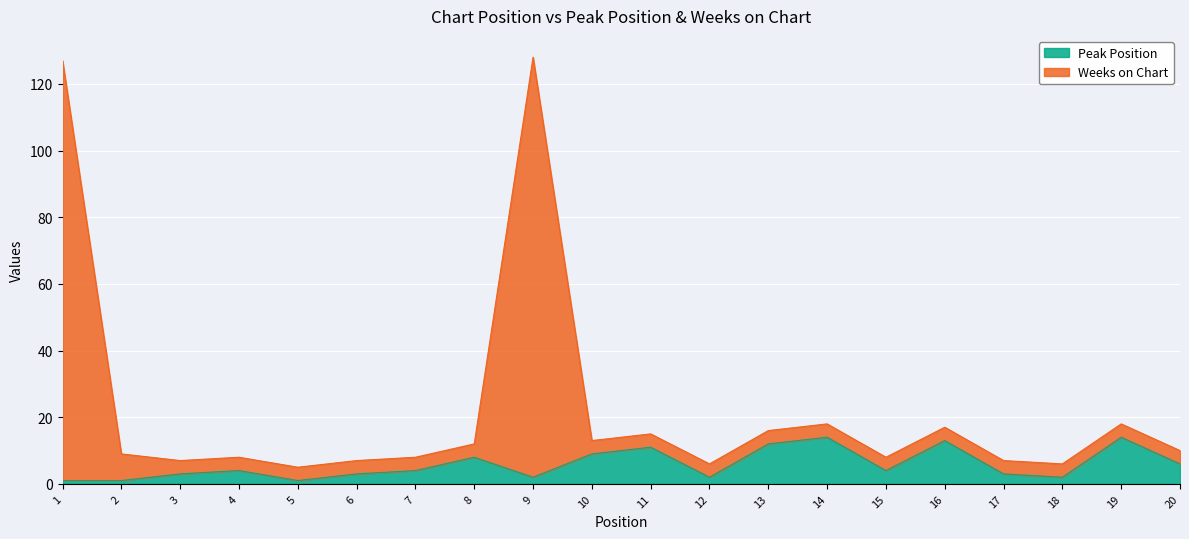

What is the average value of the Weeks on Chart series?

22